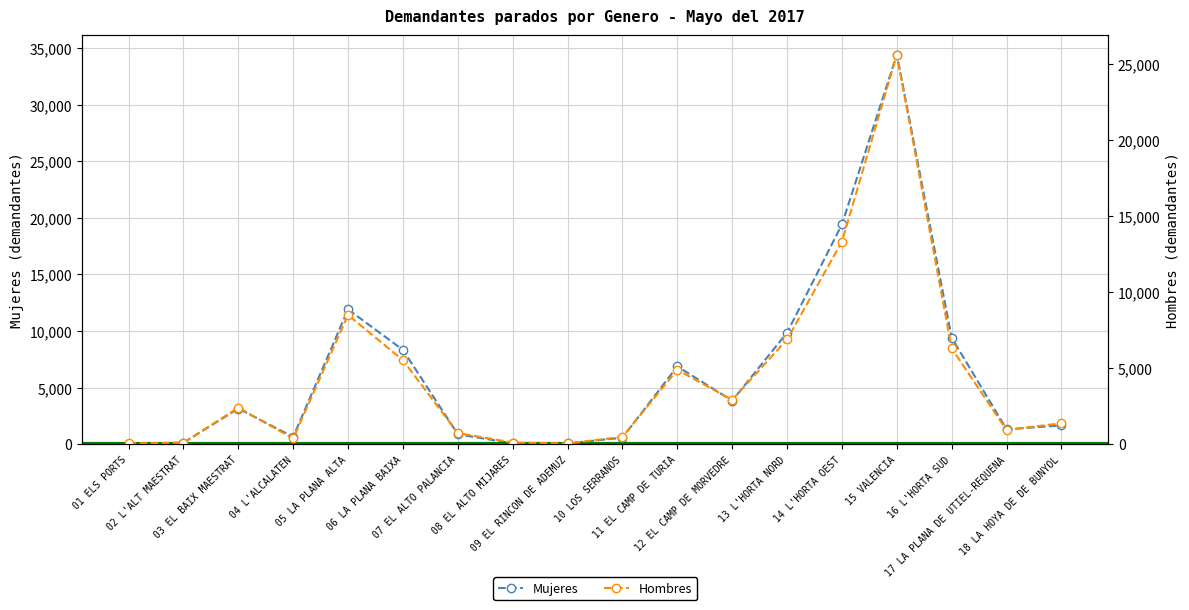

True or false: Mujeres has more than 2 points higher than both neighbors.

True